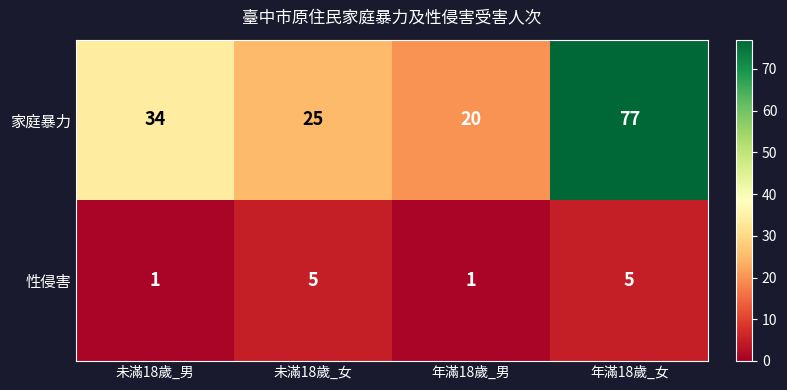

Which series changed the most between 未滿18歲_男 and 未滿18歲_女?

家庭暴力